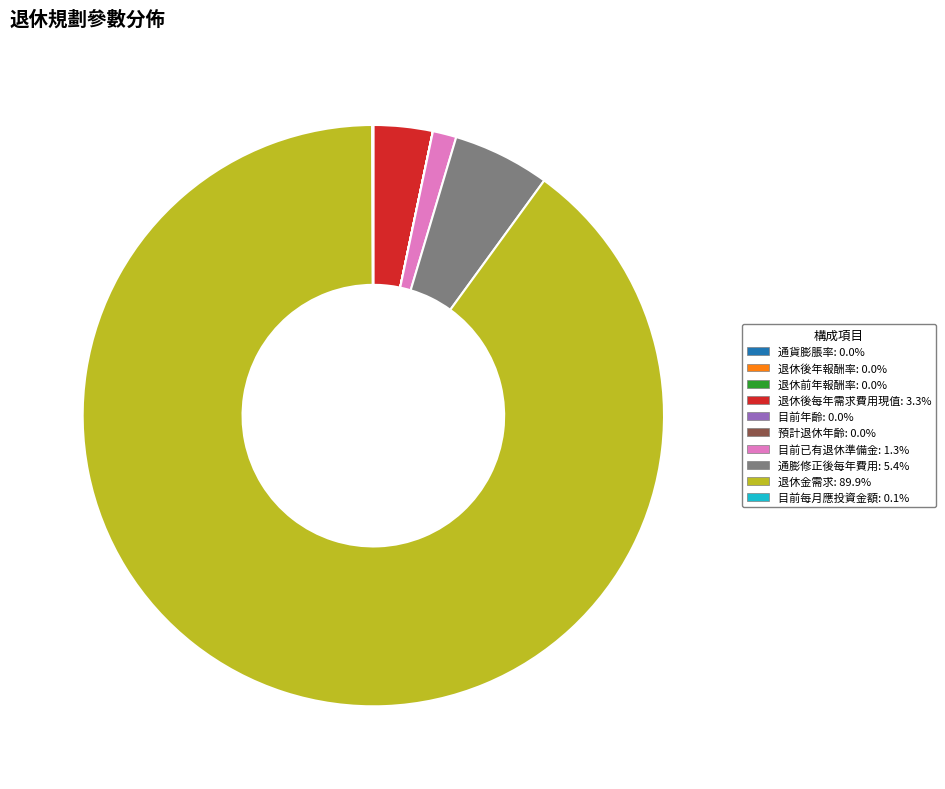

Do 目前已有退休準備金 and 退休後每年需求費用現值 together represent more than half of the pie?

No